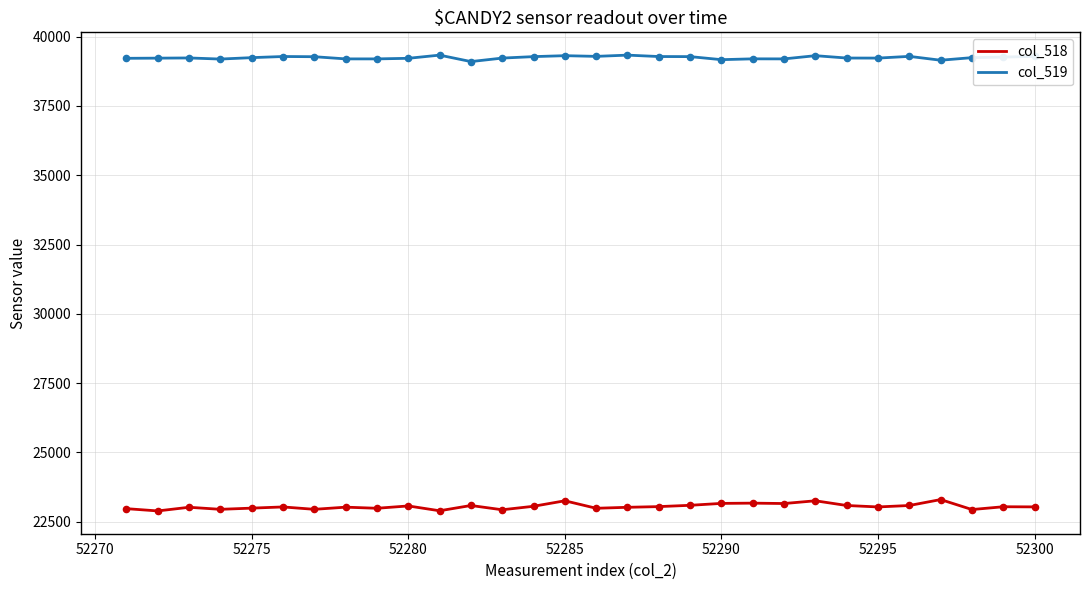

Which series has the widest spread of values?

col_518